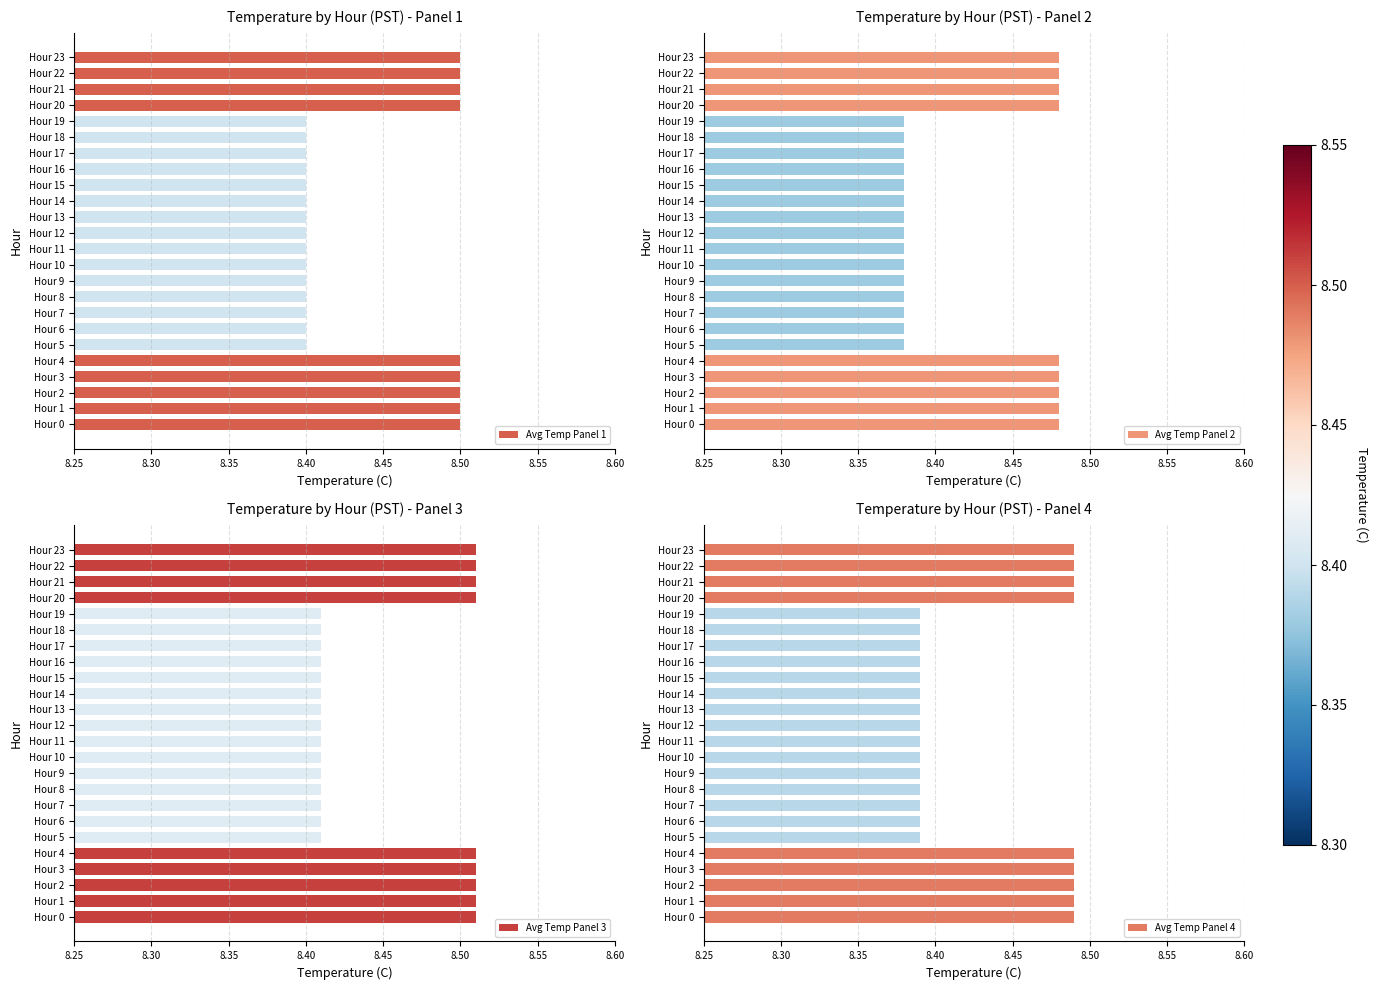

What is the greatest value displayed?

8.5